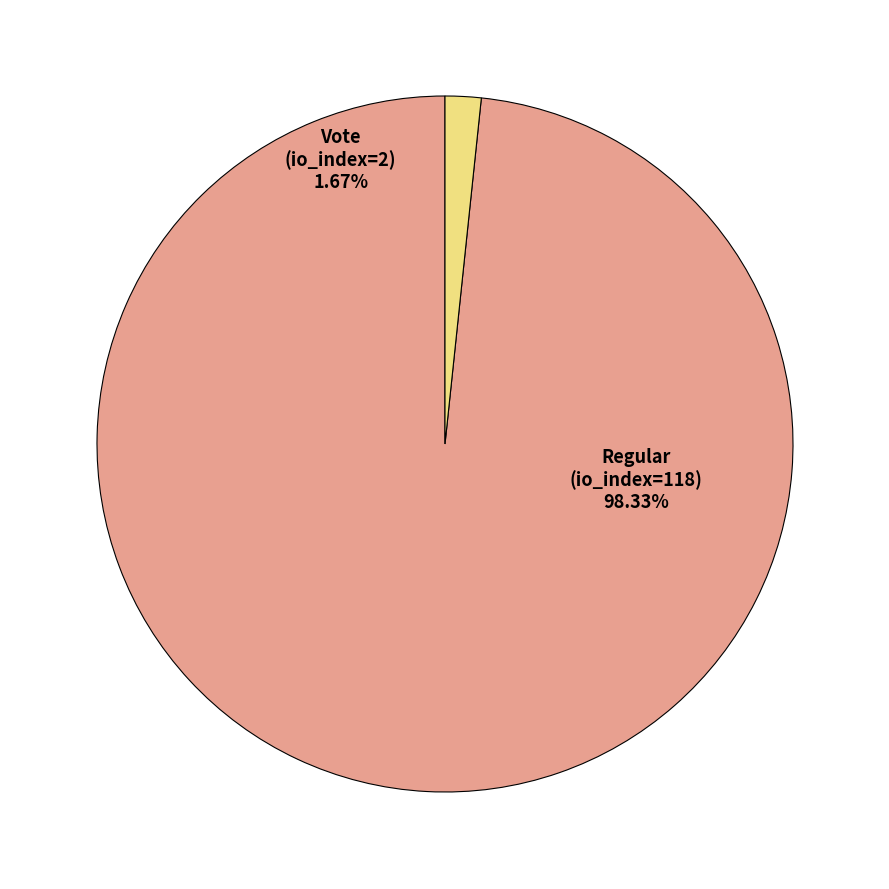

Is there a majority slice in this chart?

Yes